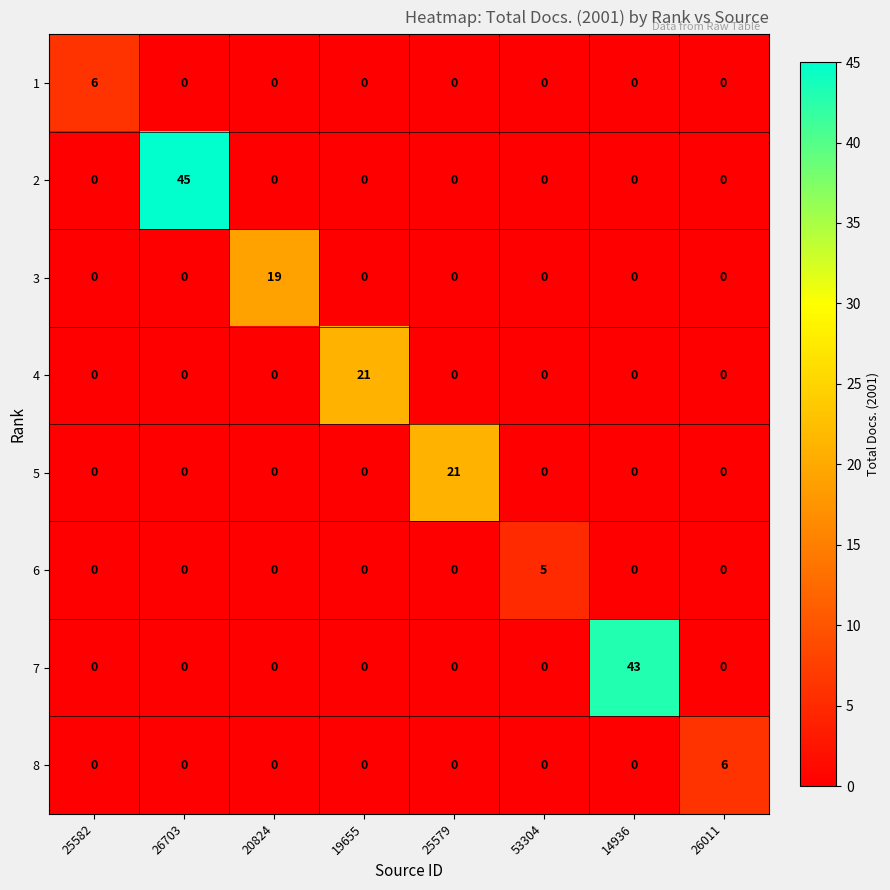

At which category does the chart reach its peak across all series?

26703